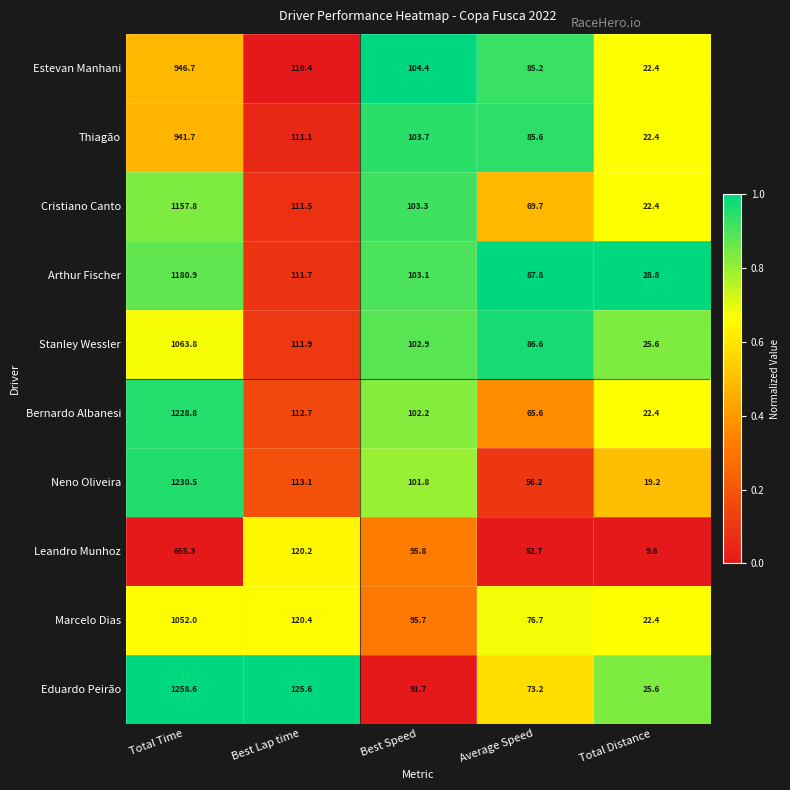

At Average Speed, list the series in order from smallest to largest.

Leandro Munhoz, Neno Oliveira, Bernardo Albanesi, Cristiano Canto, Eduardo Peirão, Marcelo Dias, Estevan Manhani, Thiagão, Stanley Wessler, Arthur Fischer